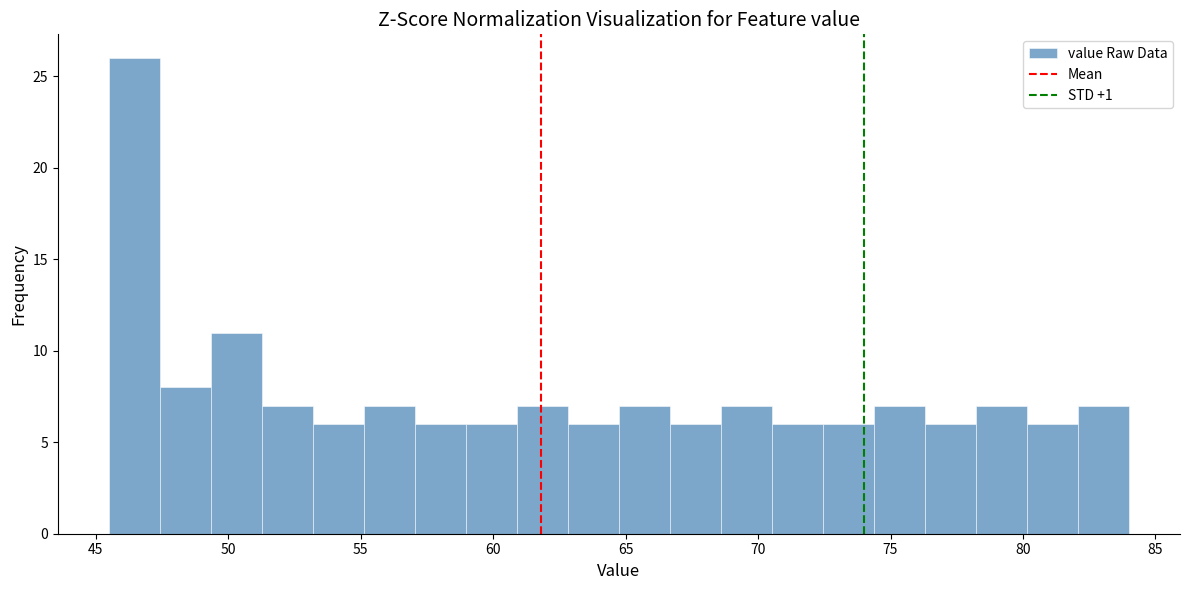

Around what value on the x-axis is the tallest bar? Give the approximate position of its centre, as read against the axis.

46.5